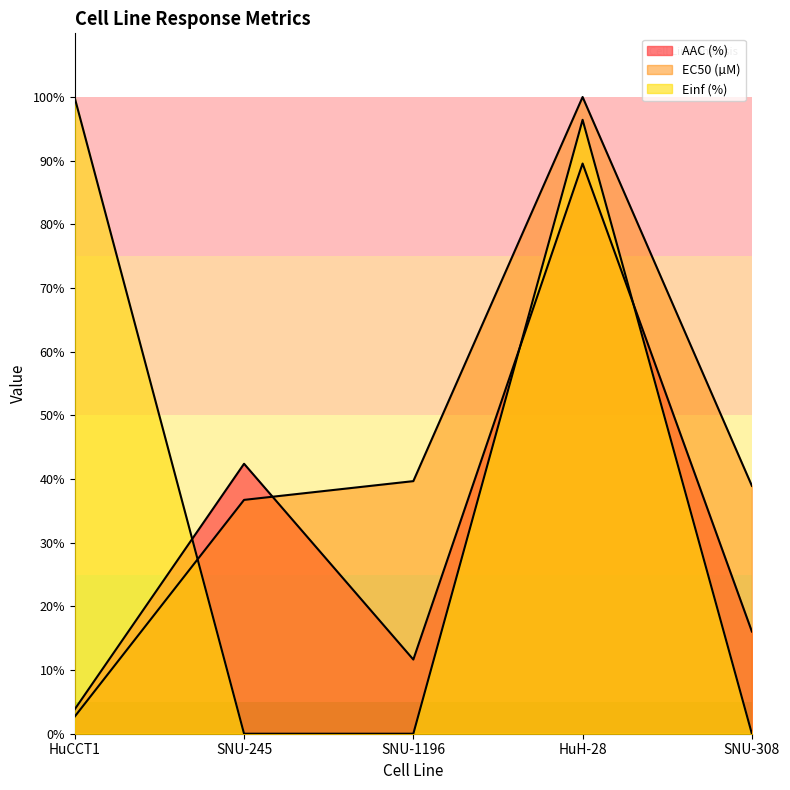

Does the chart have visible grid lines?

No